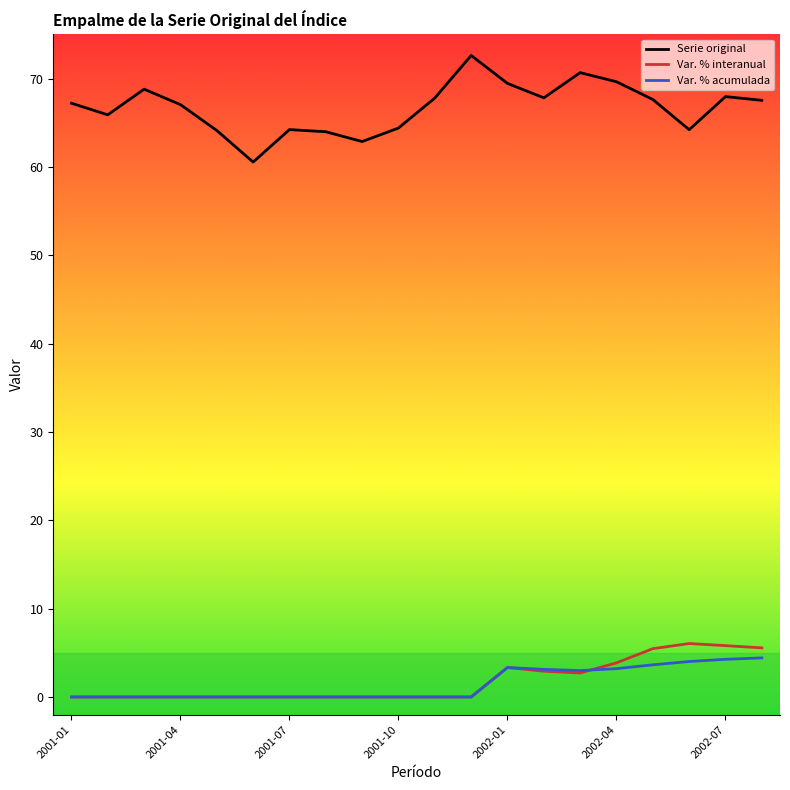

What is the highest value of the Var. % interanual series?

6.1